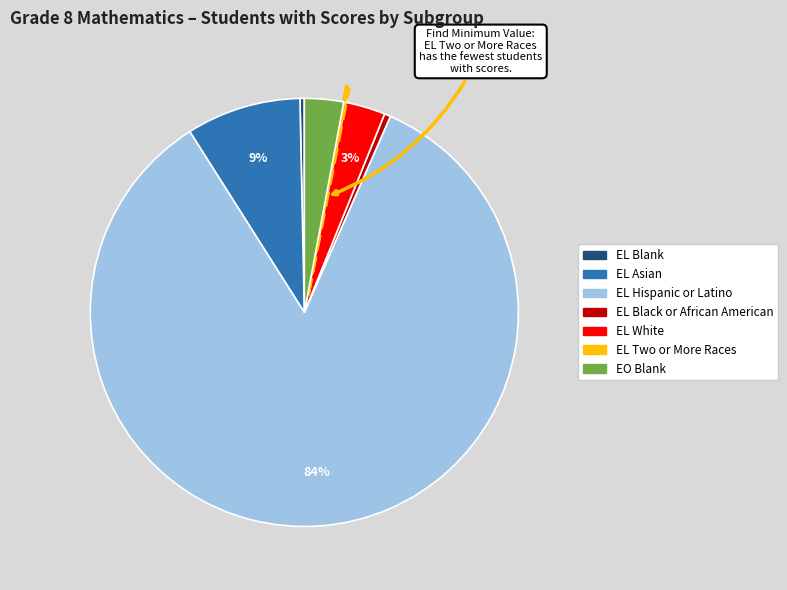

To the nearest percent, what is the combined percentage of EL Asian and EL Black or African American?

9%